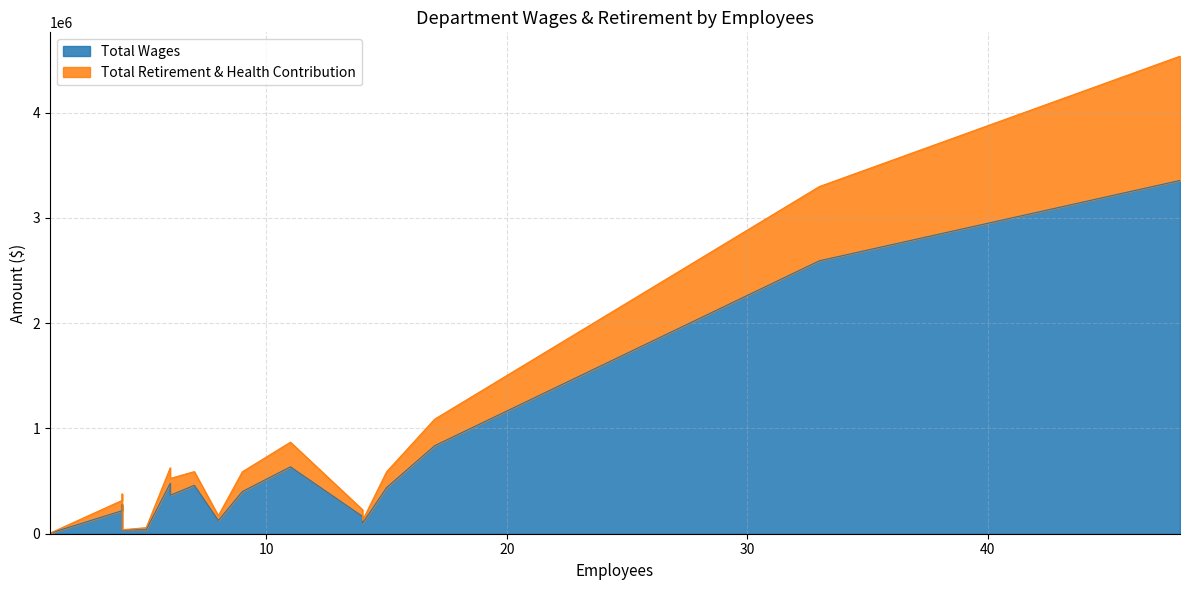

What is the difference between the maximum and minimum values in the Total Retirement & Health Contribution series?

1179450